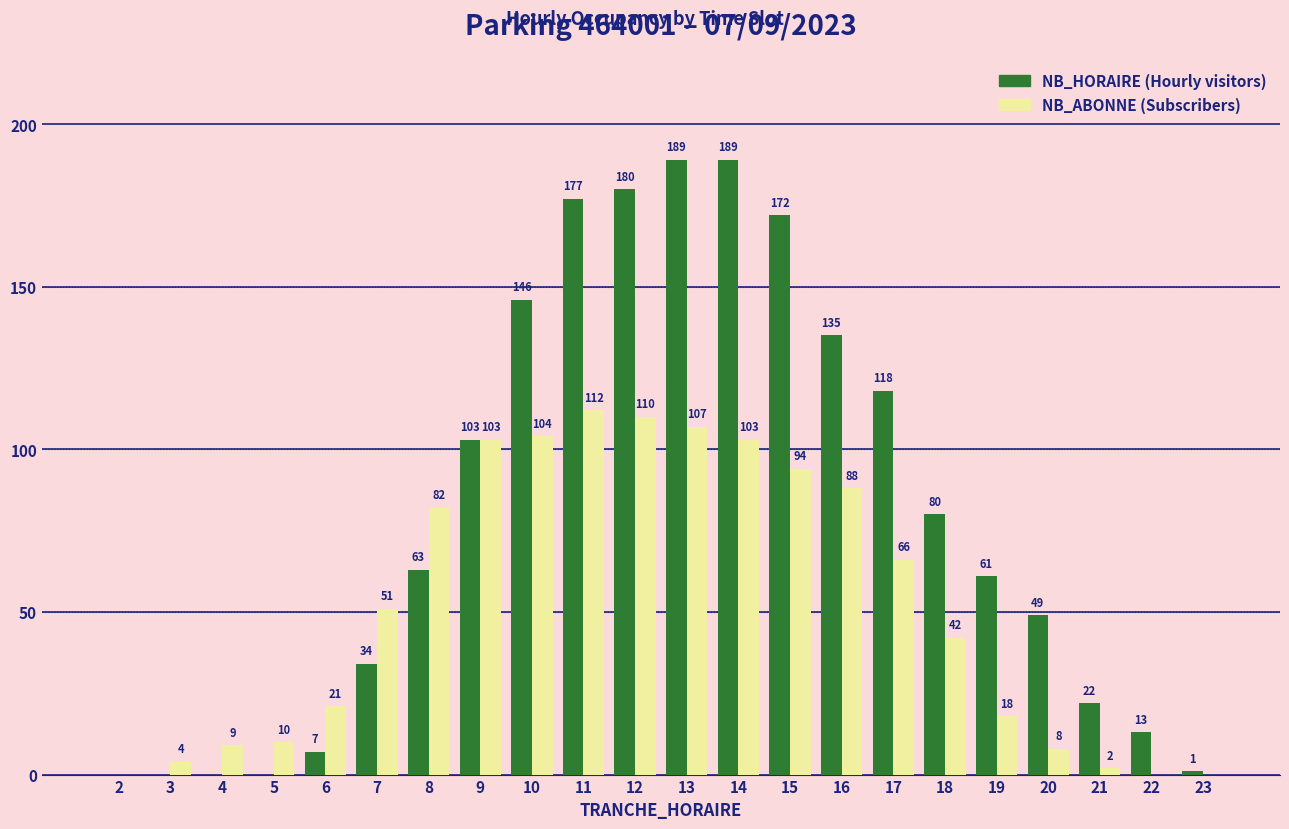

What is the total value across all series at 11?

289